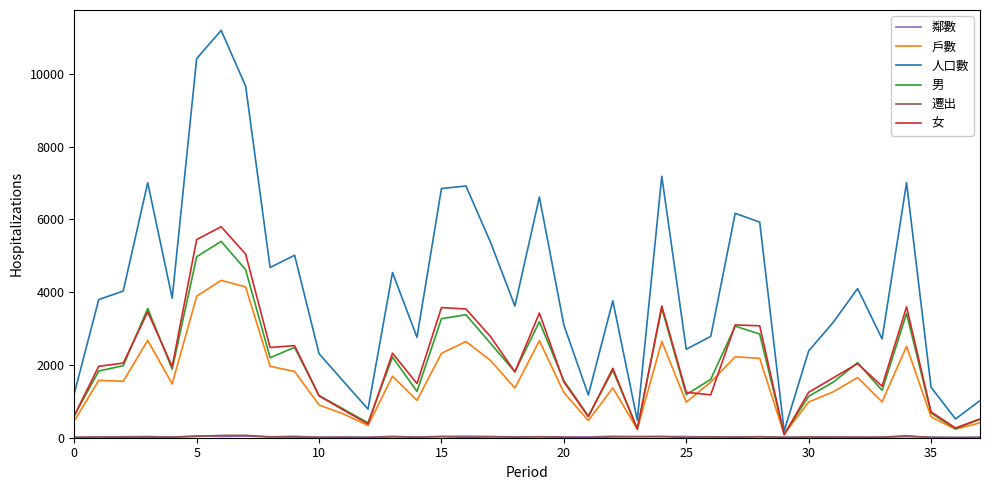

What is the maximum value shown in the chart?

11198